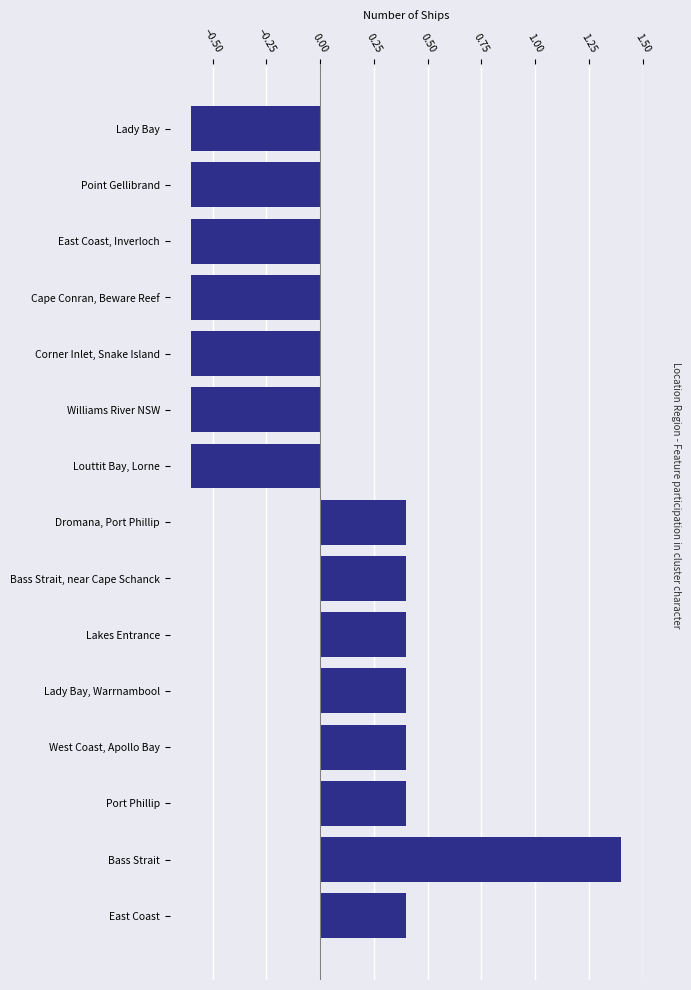

What is the difference between the second highest and second lowest values?

1.0